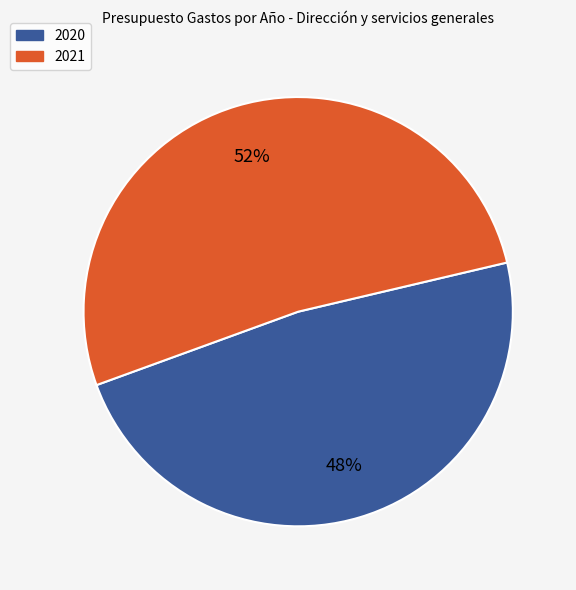

Count the number of slices in the pie.

2